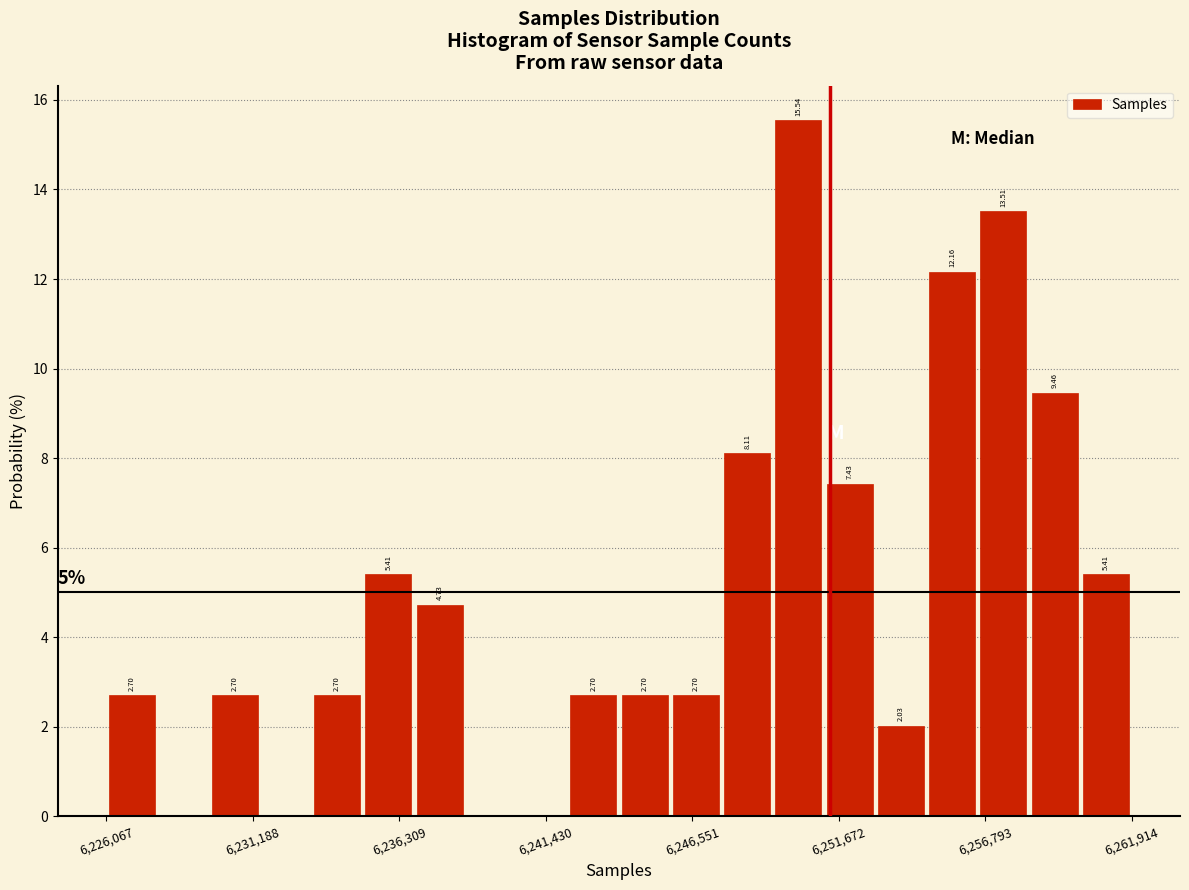

Around what value on the x-axis is the tallest bar? Give the approximate position of its centre, as read against the axis.

6250000